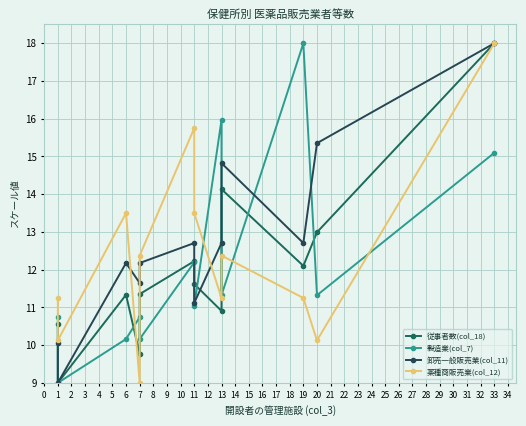

Which series has the largest range (max minus min)?

従事者数(col_18)